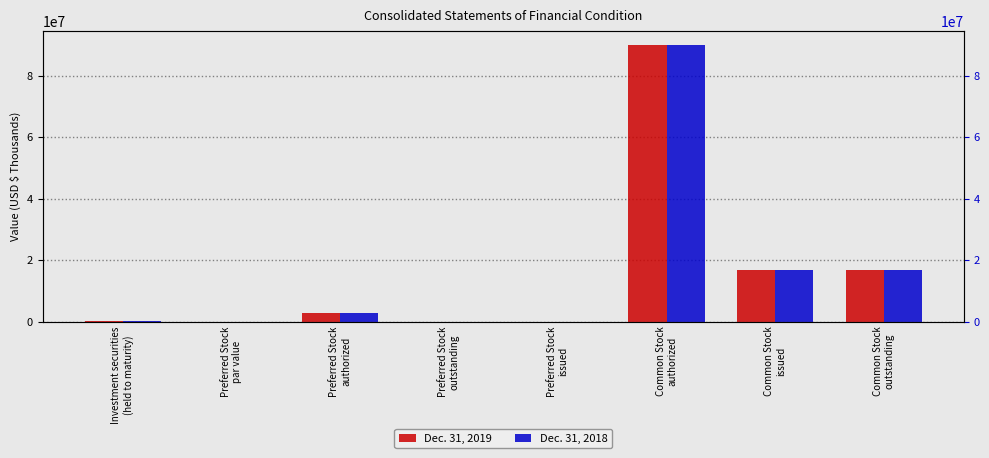

What are all the series names shown in the legend?

Dec. 31, 2019, Dec. 31, 2018